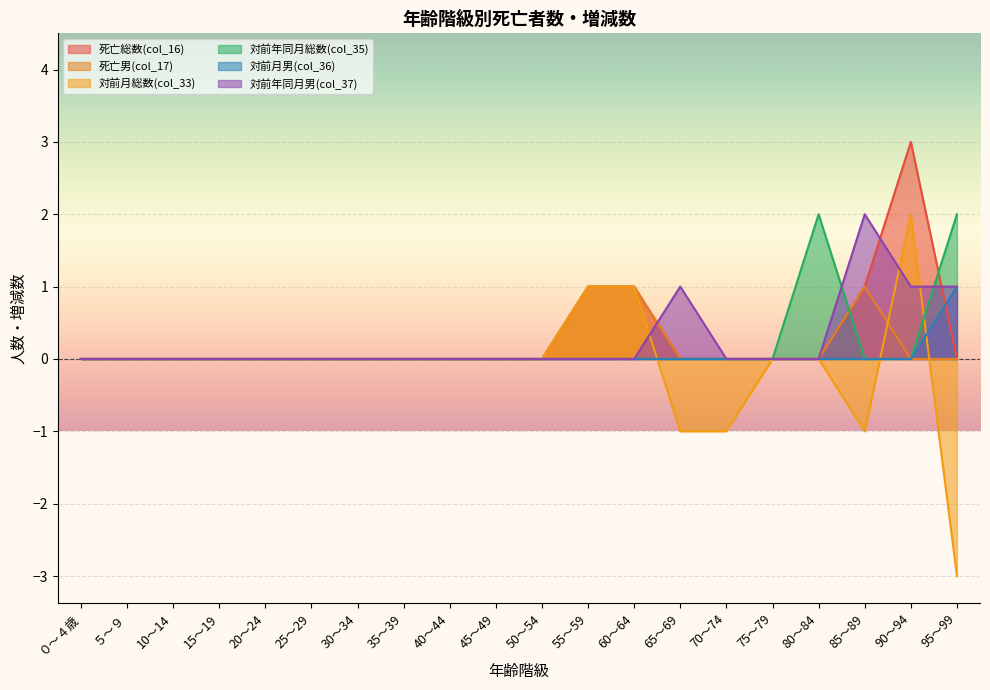

At which category does the chart reach its minimum across all series?

95～99